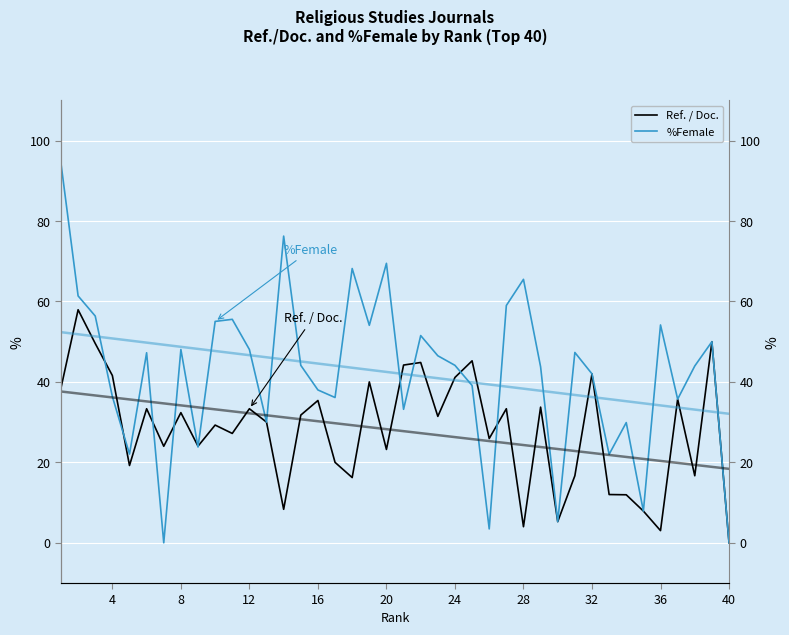

What is the sum of all %Female values?

1688.9